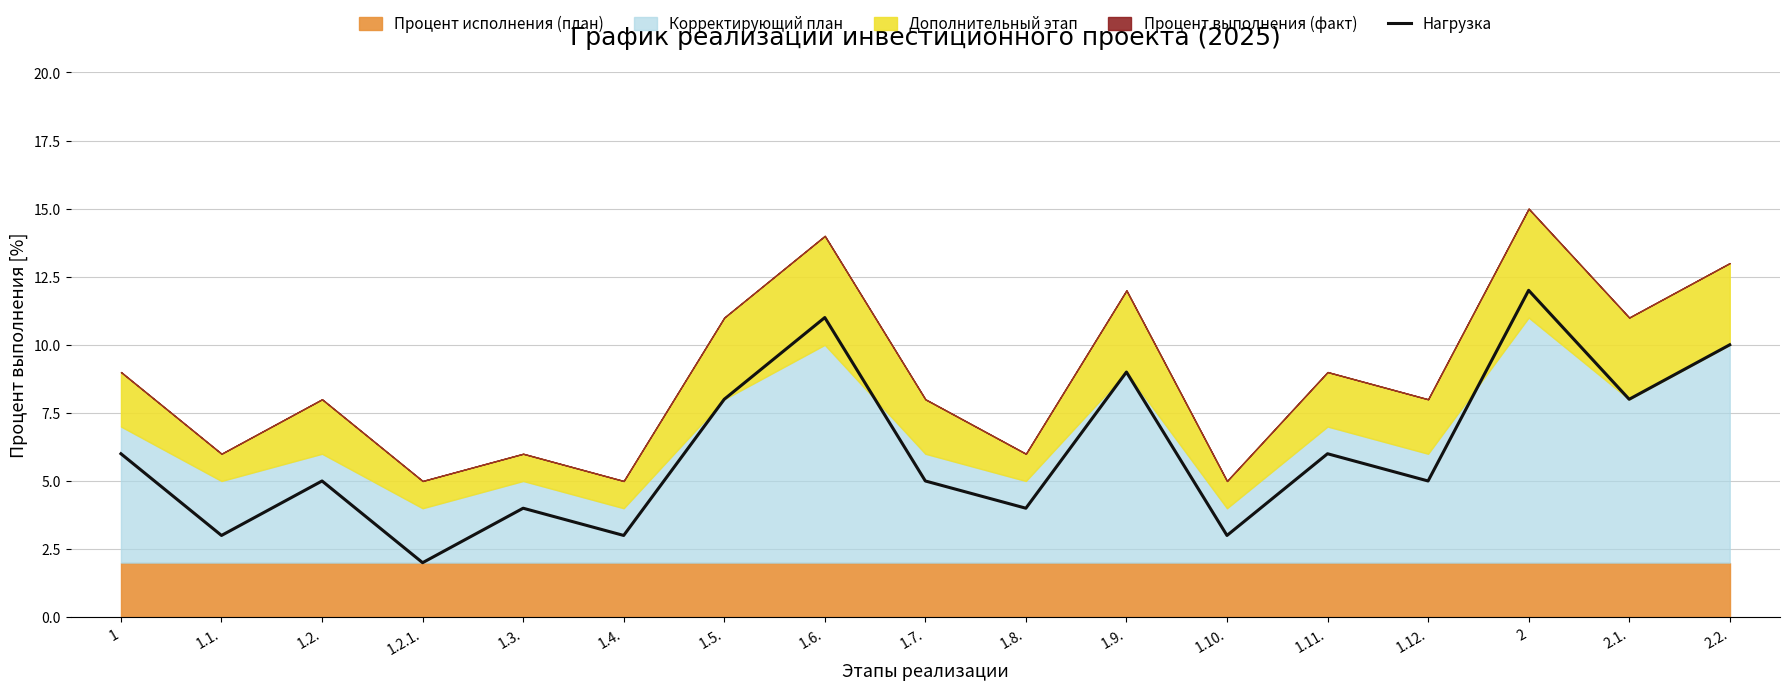

Approximately how many times larger is the value at 1.7. compared to 1.1.?

1.7